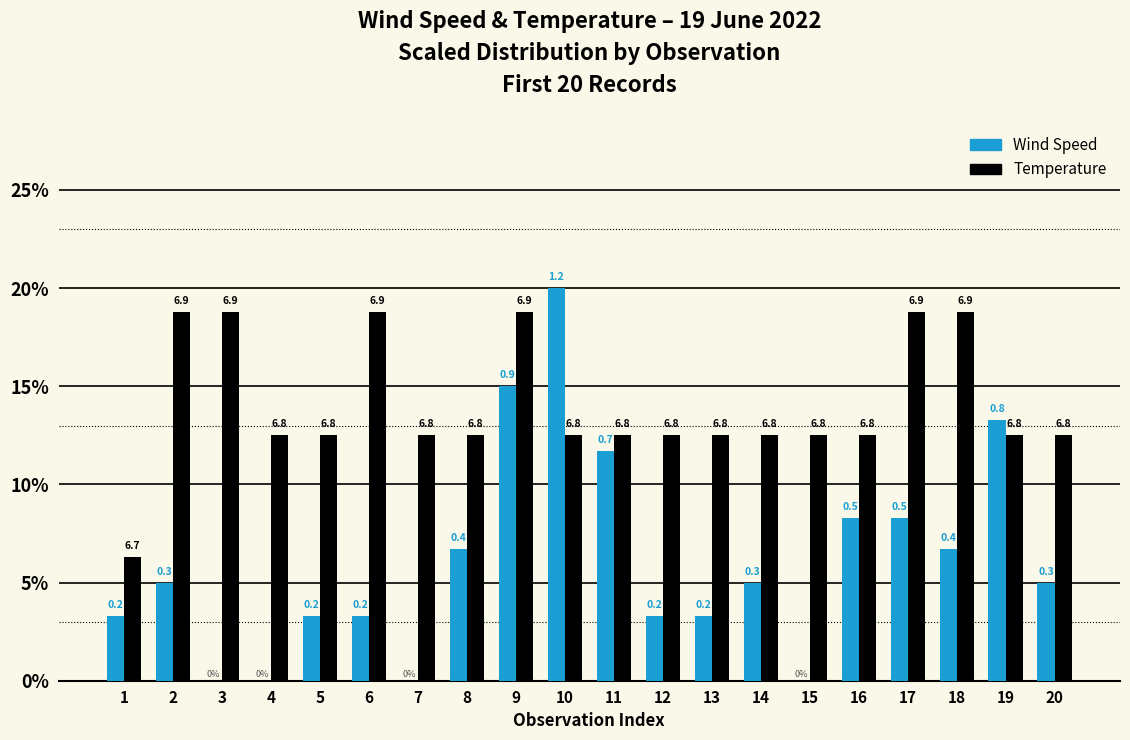

How many groups of bars are there?

20